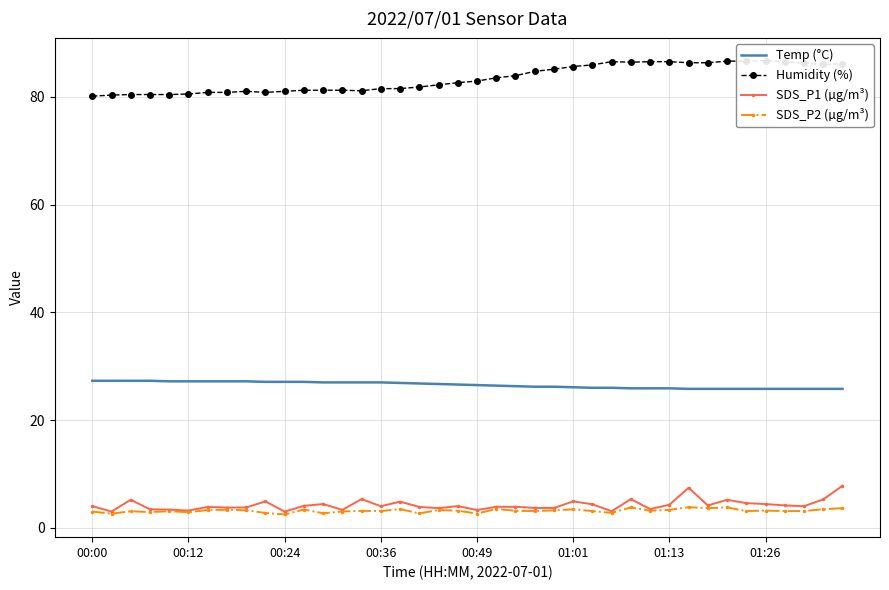

Where is the first local minimum for Humidity (%)?

9